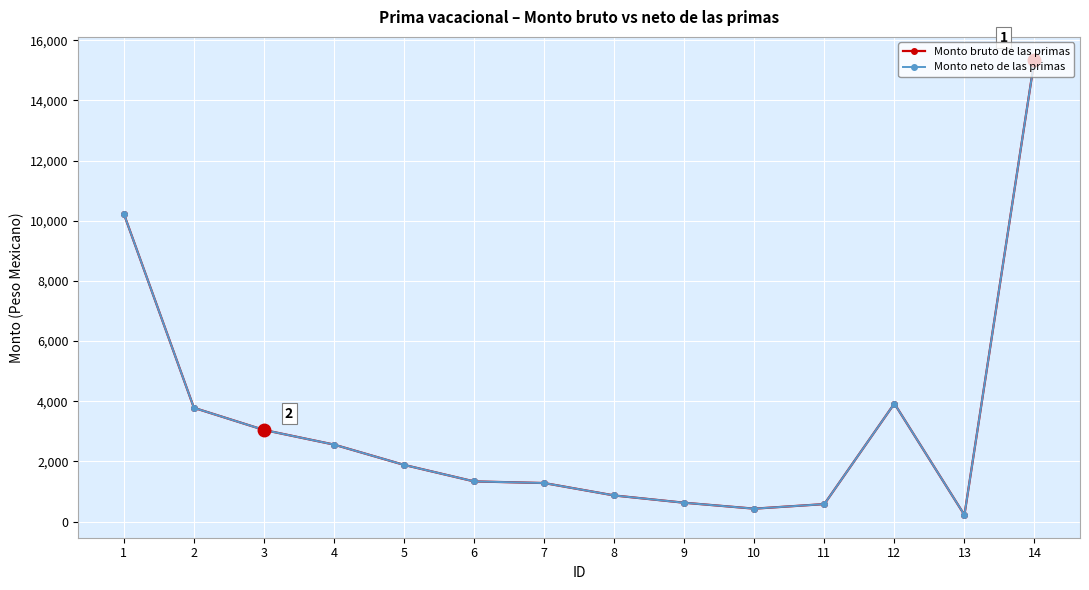

How many data points in Monto neto de las primas are above 1883?

6